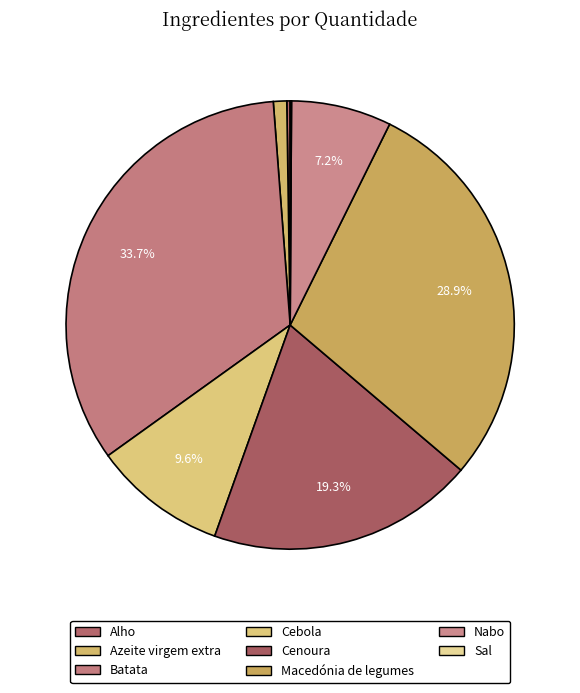

Is there a majority slice in this chart?

No